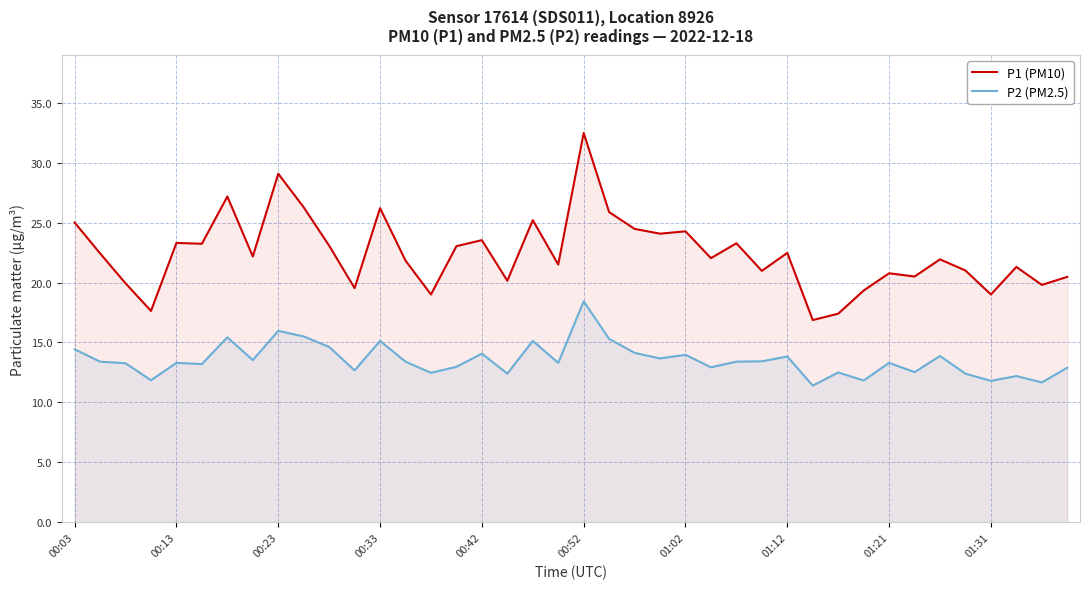

At which label does P2 (PM2.5) reach its peak?

00:52